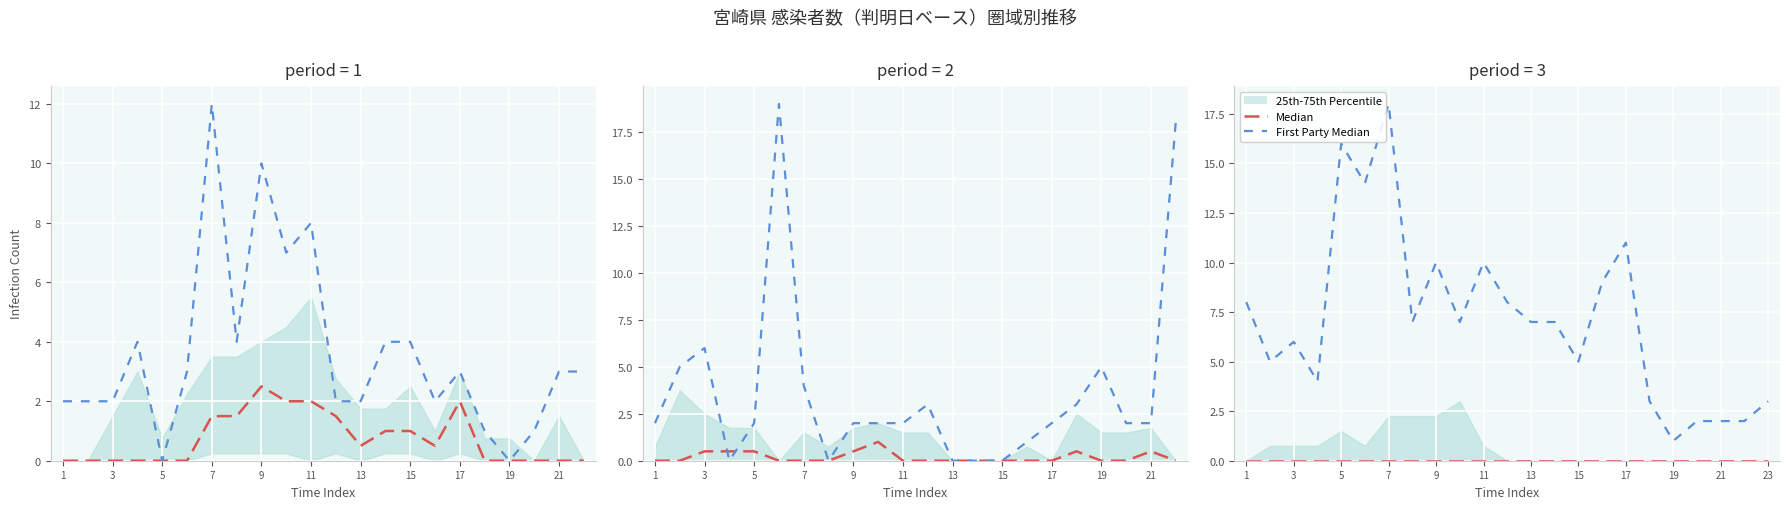

What is the label of the 11th point from the right?

13